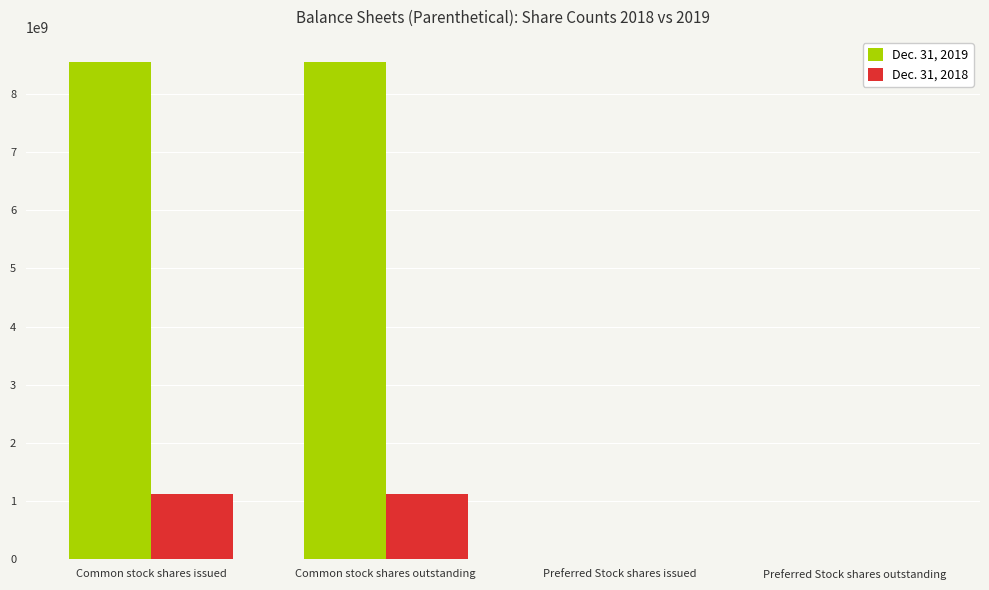

What is the total value across all series at Common stock shares outstanding?

9680000000